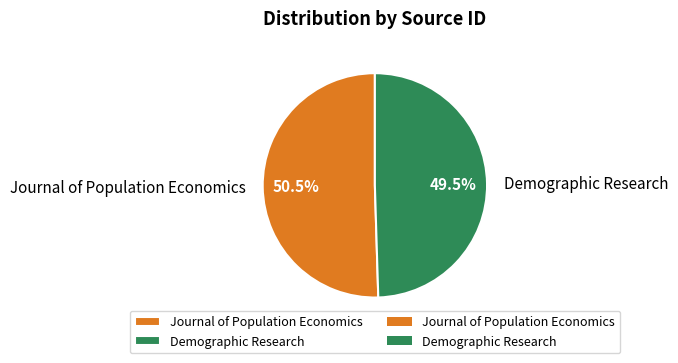

Is it true that Demographic Research is 57% of the pie?

False